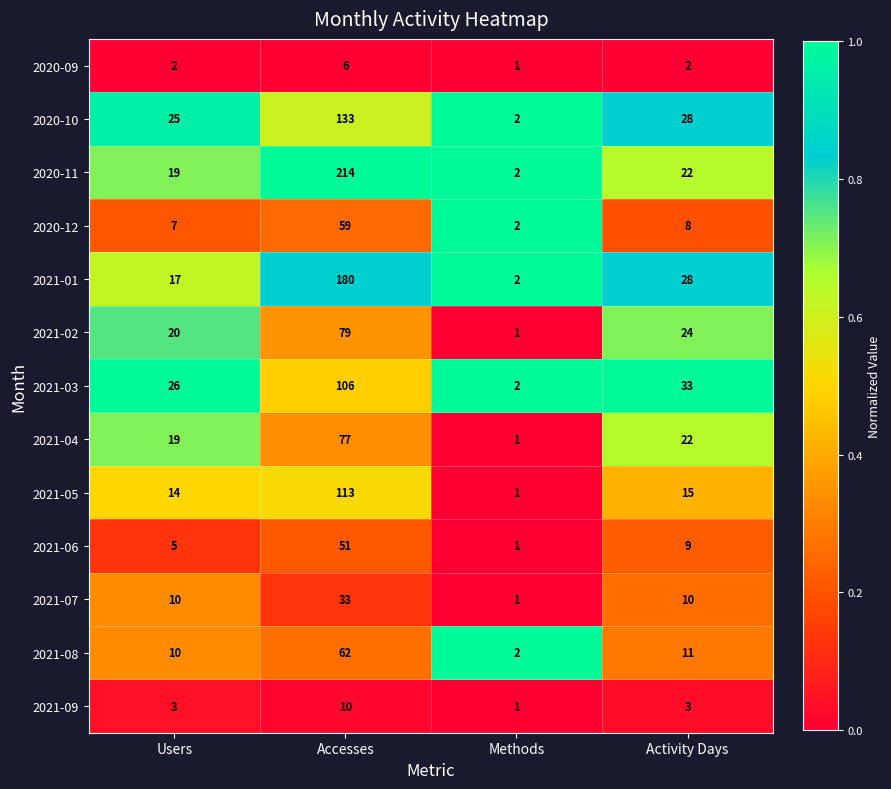

Which series changed the most between Accesses and Methods?

2020-11